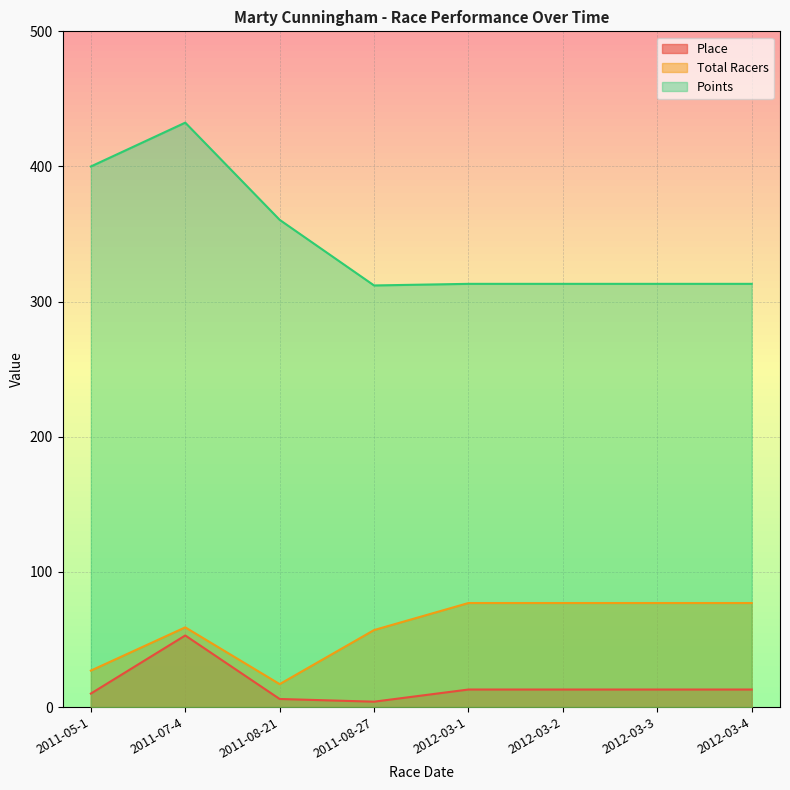

Is it true that Place equals 0.9 at 2011-08-27?

False